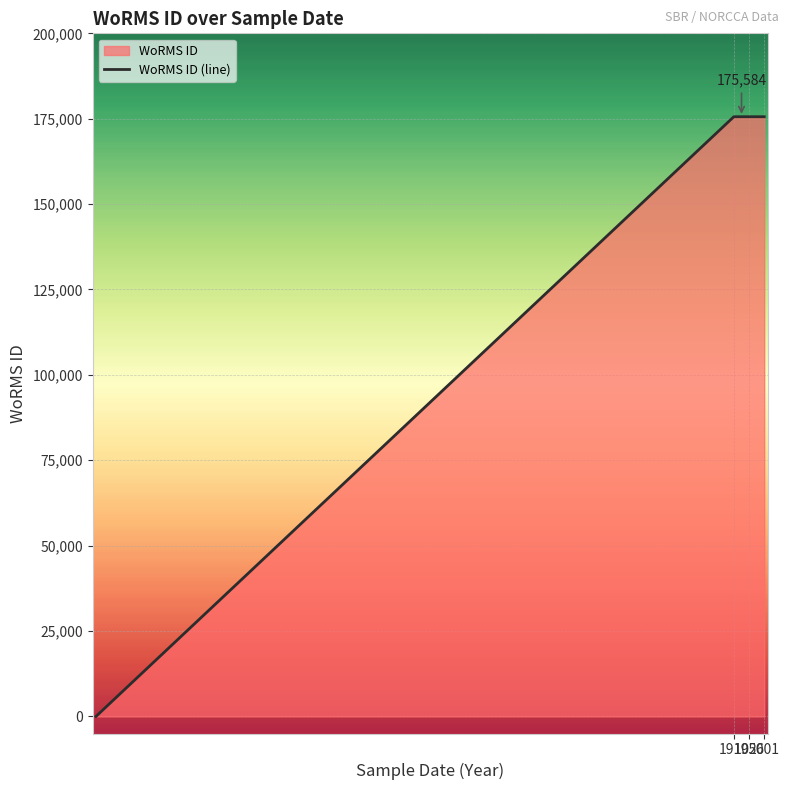

Read the value at 2001, to the nearest 50.

175600